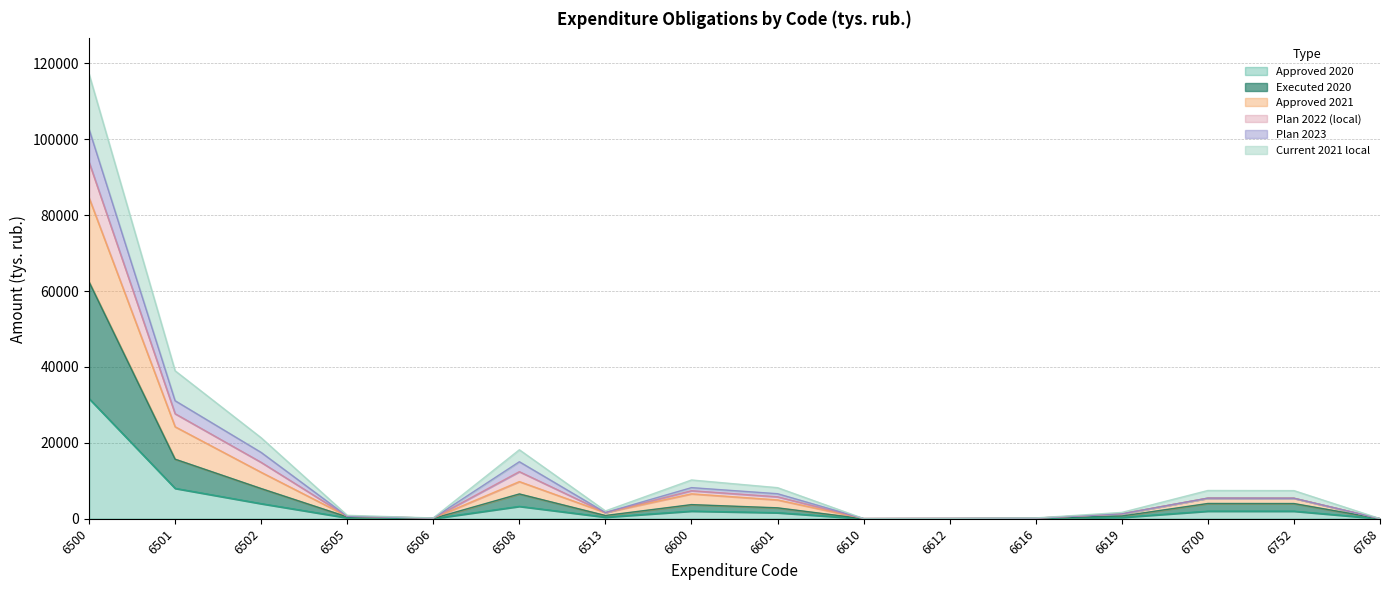

True or false: Plan 2022 (local) and Approved 2020 cross at least once.

False